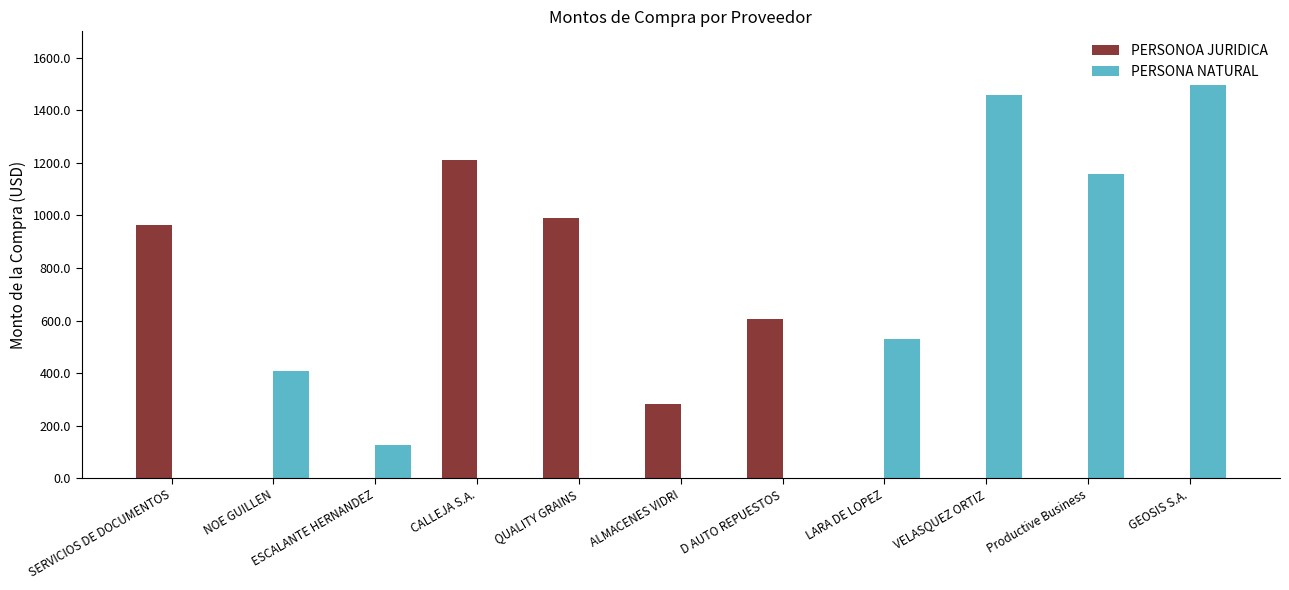

Which series has the largest total across all categories?

PERSONA NATURAL